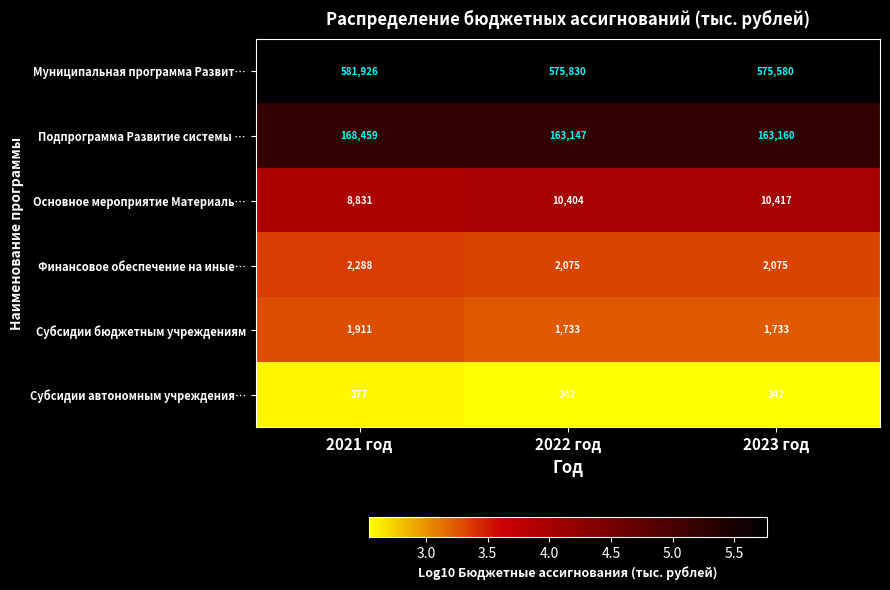

At 2023 год, list the series in order from smallest to largest.

Субсидии автономным учреждения…, Субсидии бюджетным учреждениям, Финансовое обеспечение на иные…, Основное мероприятие Материаль…, Подпрограмма Развитие системы …, Муниципальная программа Развит…